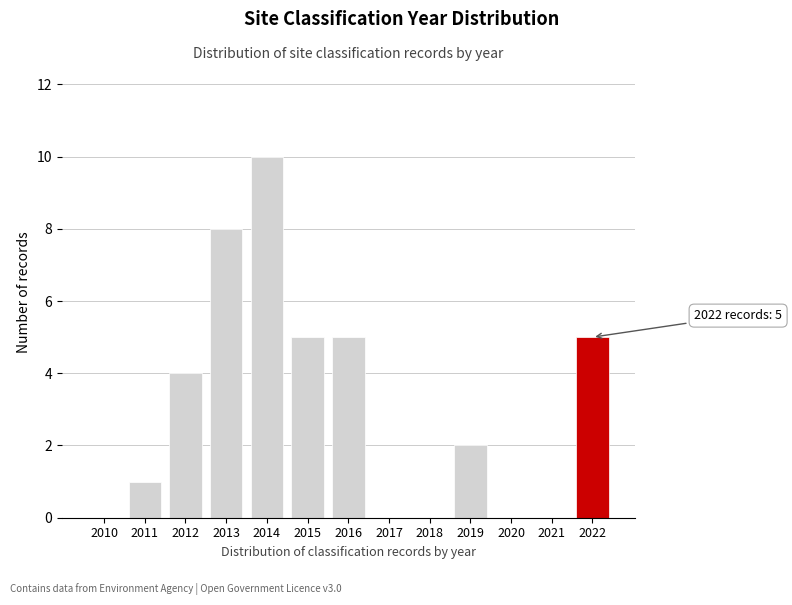

Reading left to right, extract all data points from this chart.

2010=0	2011=1	2012=4	2013=8	2014=10	2015=5	2016=5	2017=0	2018=0	2019=2	2020=0	2021=0	2022=5